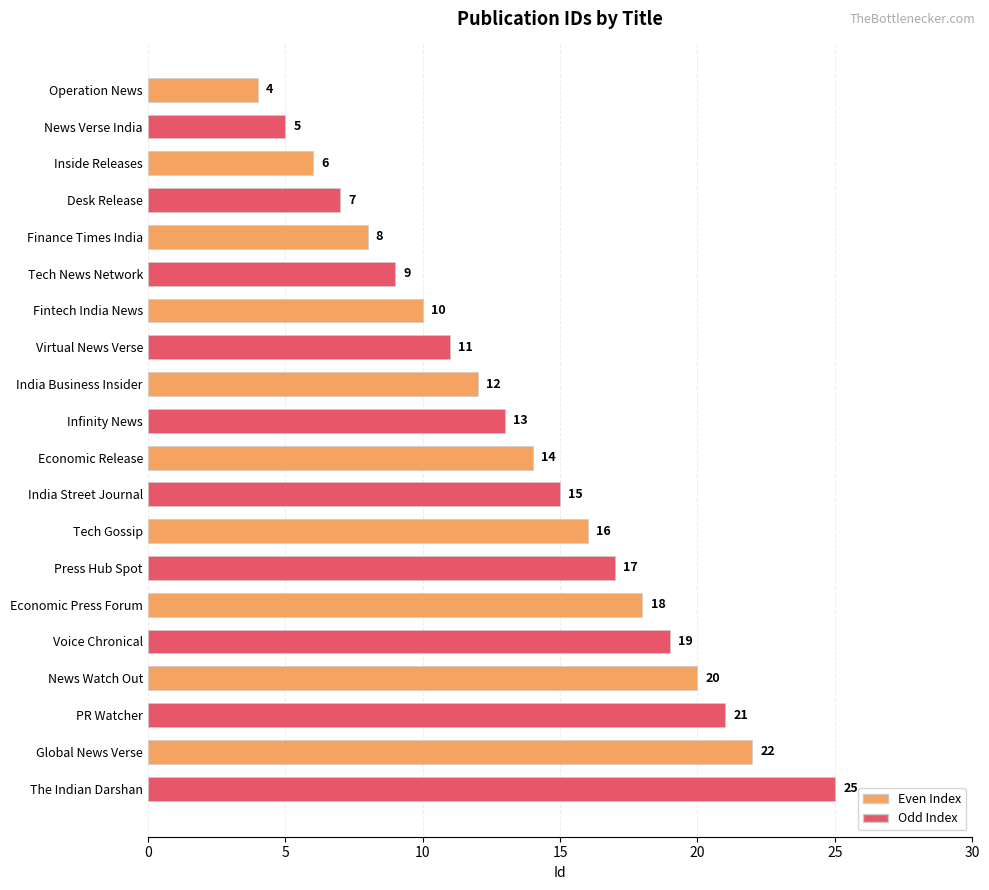

What is the sum of the values at Fintech India News and The Indian Darshan?

35